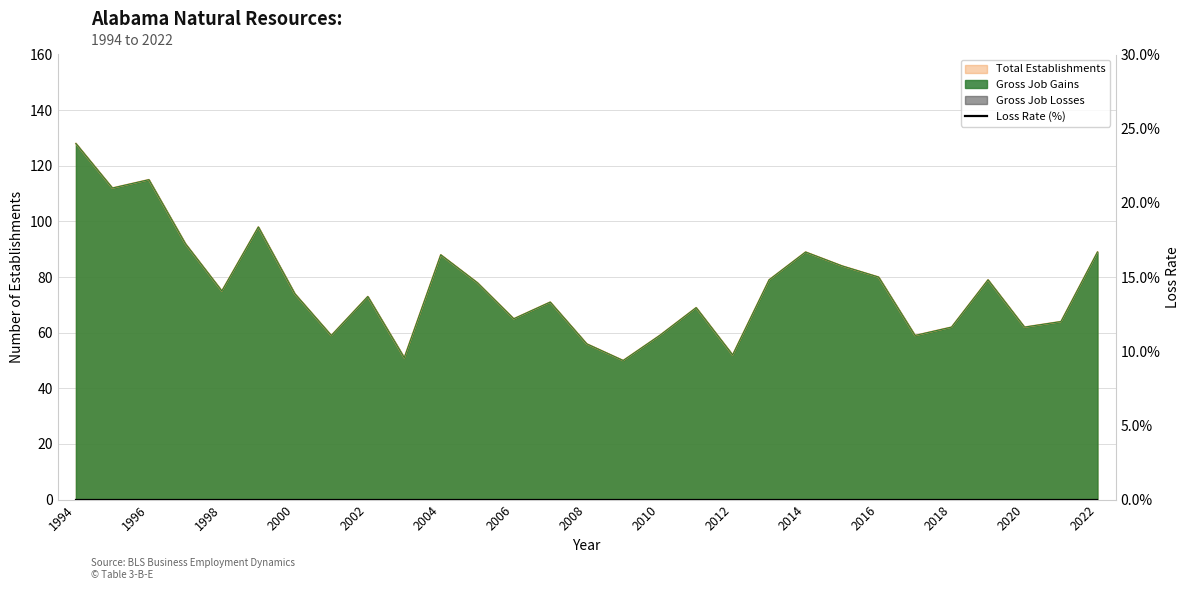

True or false: Gross Job Gains and Total Establishments cross at least once.

False